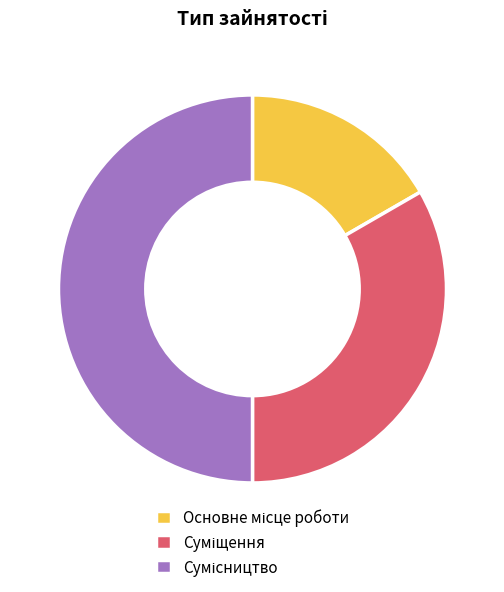

To the nearest percent, what is the difference between the Основне місце роботи and Суміщення slice percentages?

17%